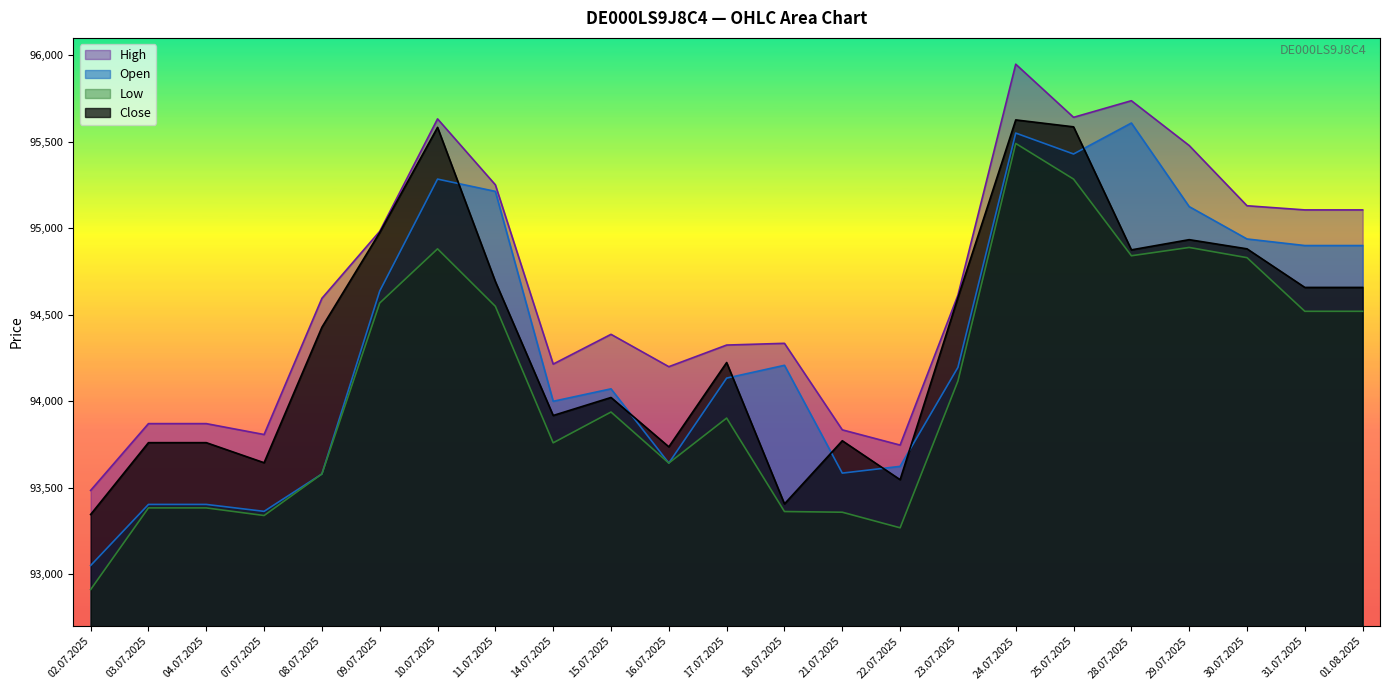

True or false: Close and High cross at least once.

False